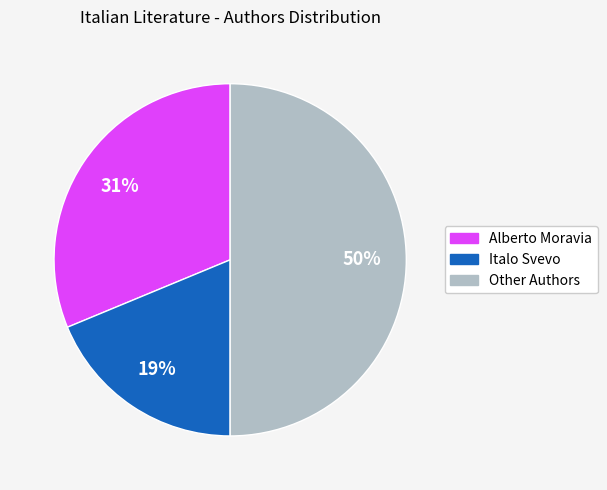

Is it true that Other Authors is 63% of the pie?

False